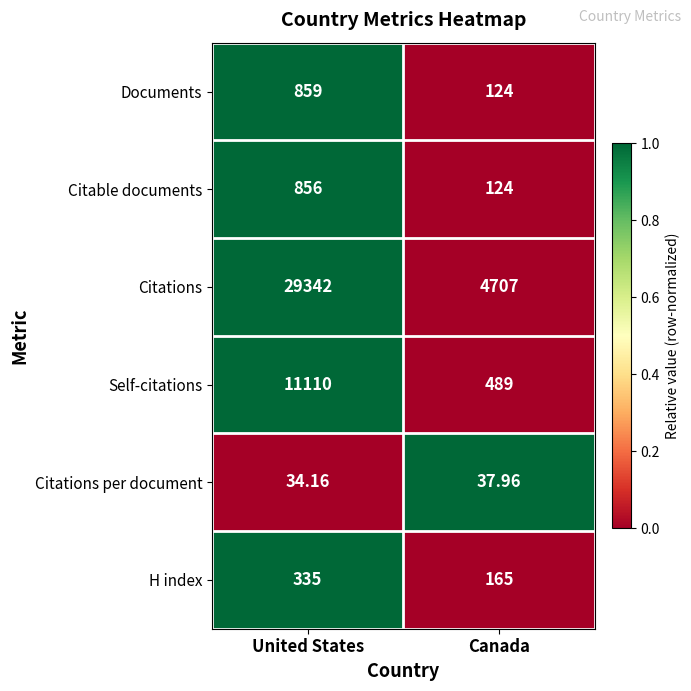

How many categories are shown in the chart?

2